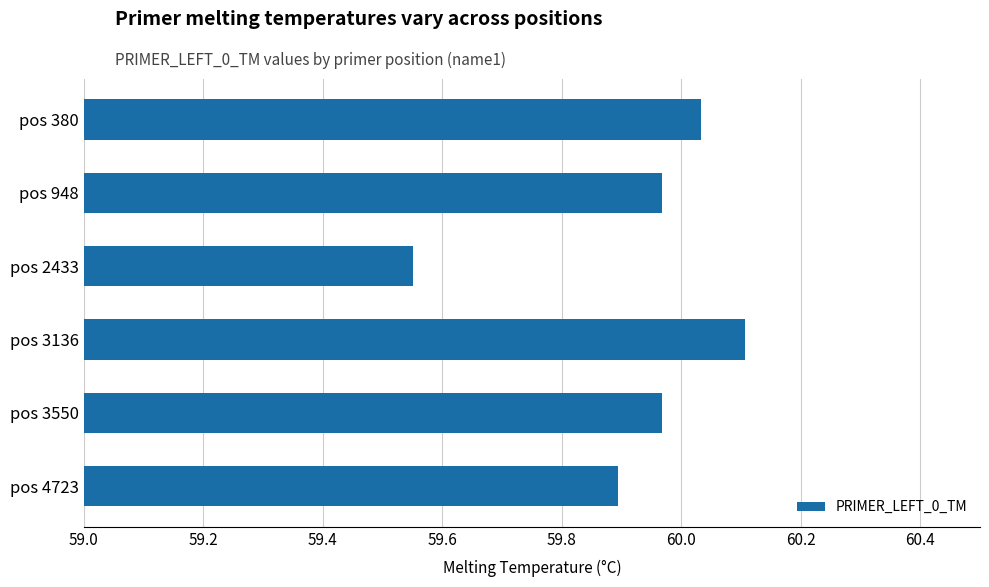

The value at pos 2433 is 22.0. True or false?

False